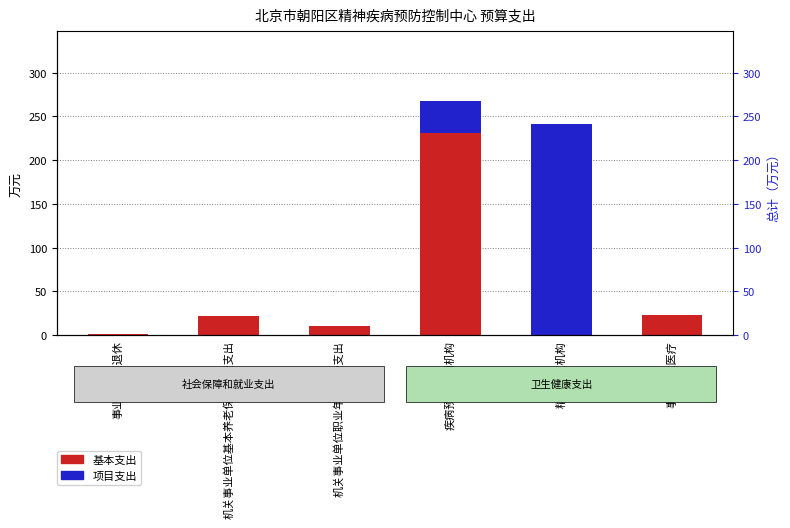

Which category has the lowest value across all series?

精神卫生机构